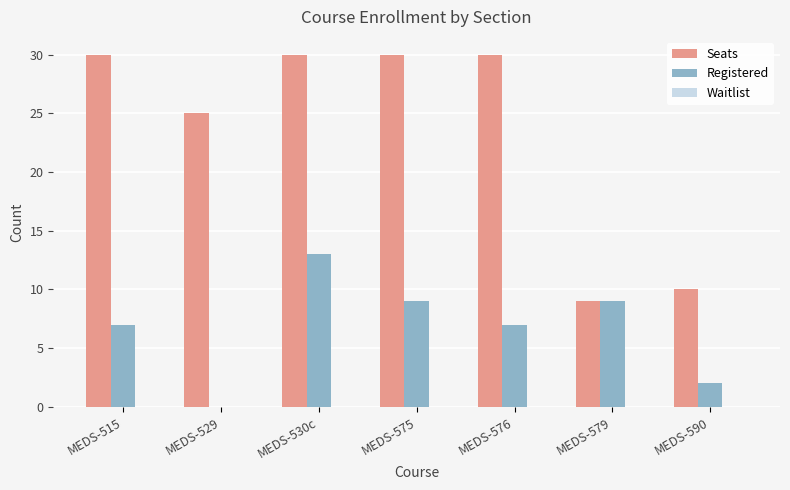

What is the sum of the Registered values at MEDS-515 and MEDS-576?

14